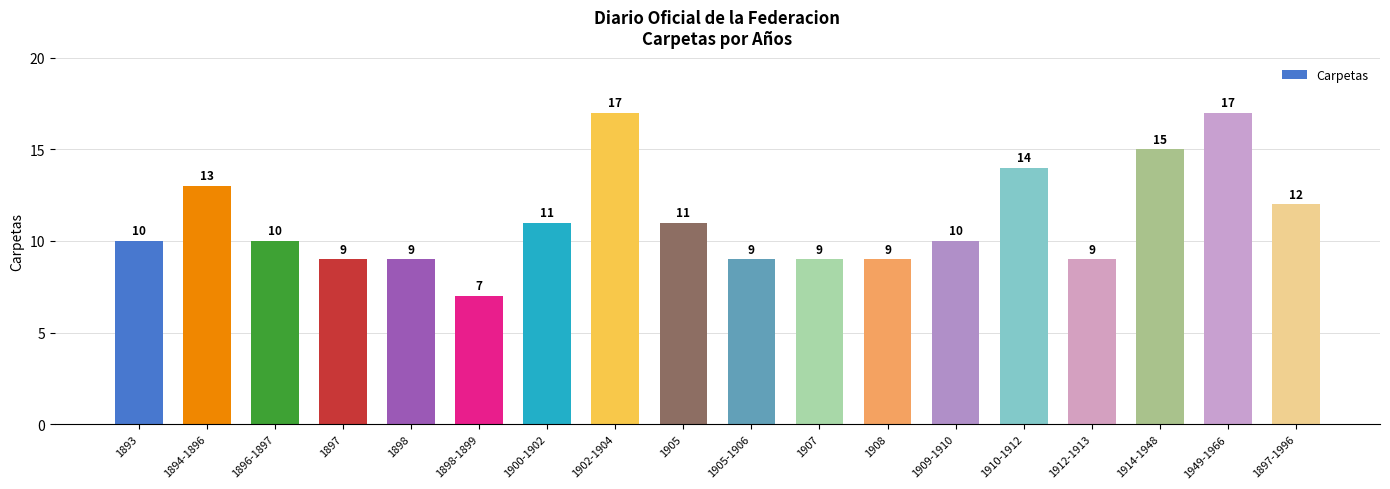

Where is the data nearest to the value 12?

1897-1996